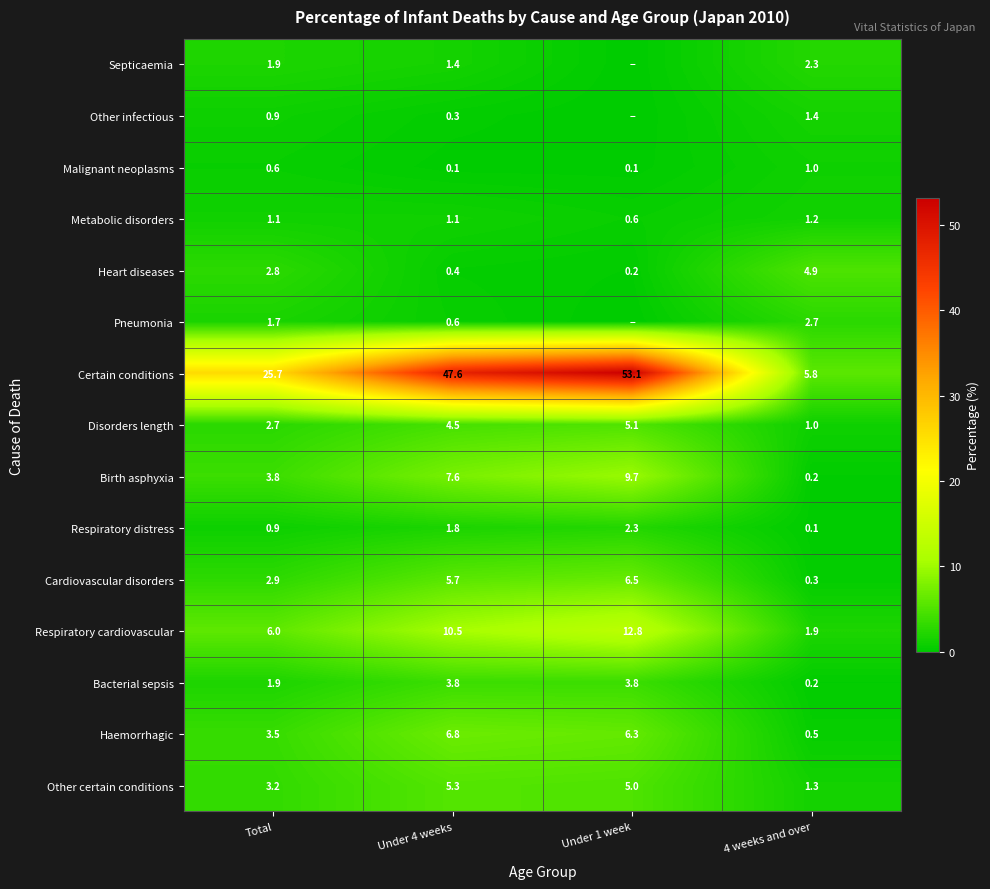

How many series are shown in this chart?

15